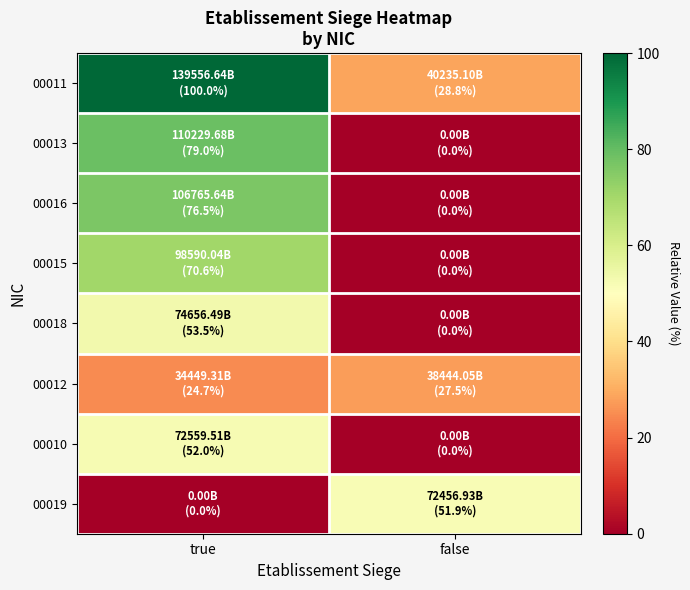

Reading left to right, extract all data points from this chart.

00011: true=100.0	false=28.8
00013: true=79.0	false=0.0
00016: true=76.5	false=0.0
00015: true=70.6	false=0.0
00018: true=53.5	false=0.0
00012: true=24.7	false=27.5
00010: true=52.0	false=0.0
00019: true=0.0	false=51.9